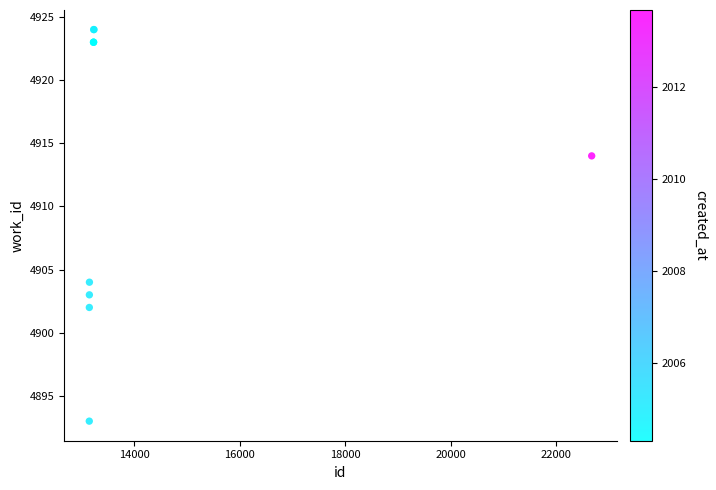

What Y value in the scatter plot is closest to 4908?

4904